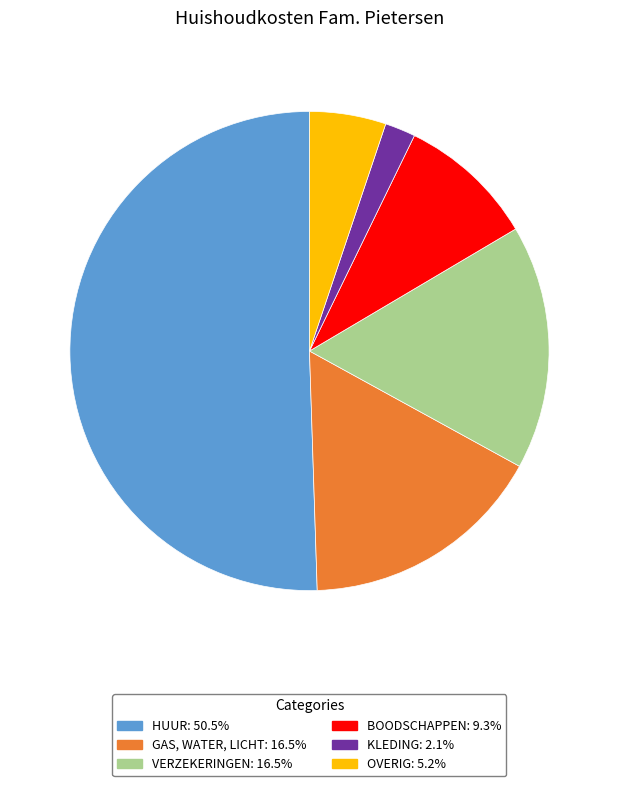

Does any single category account for the majority?

Yes